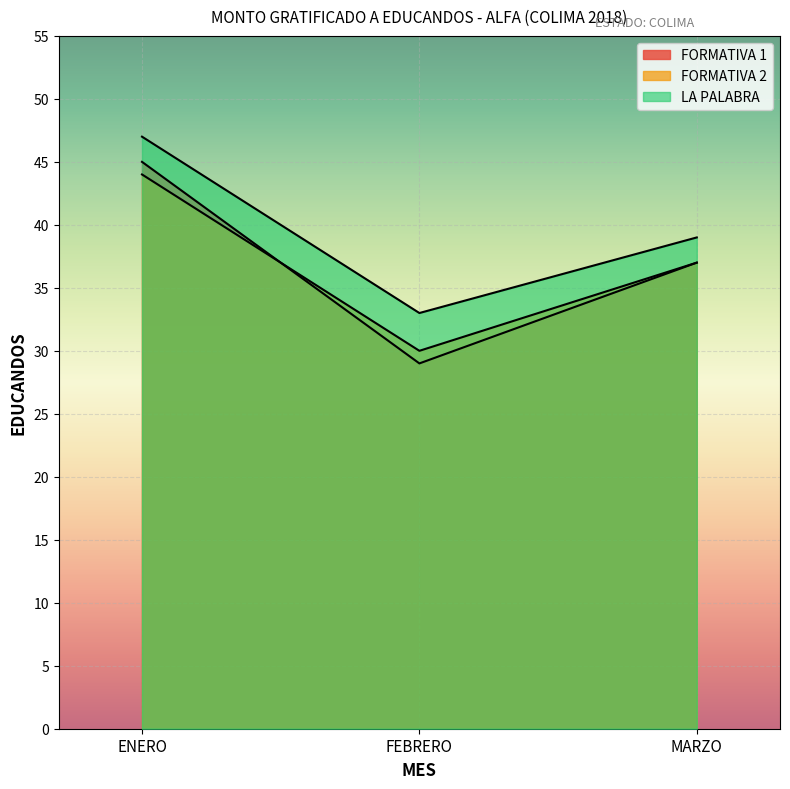

How many lines are shown in the chart?

3